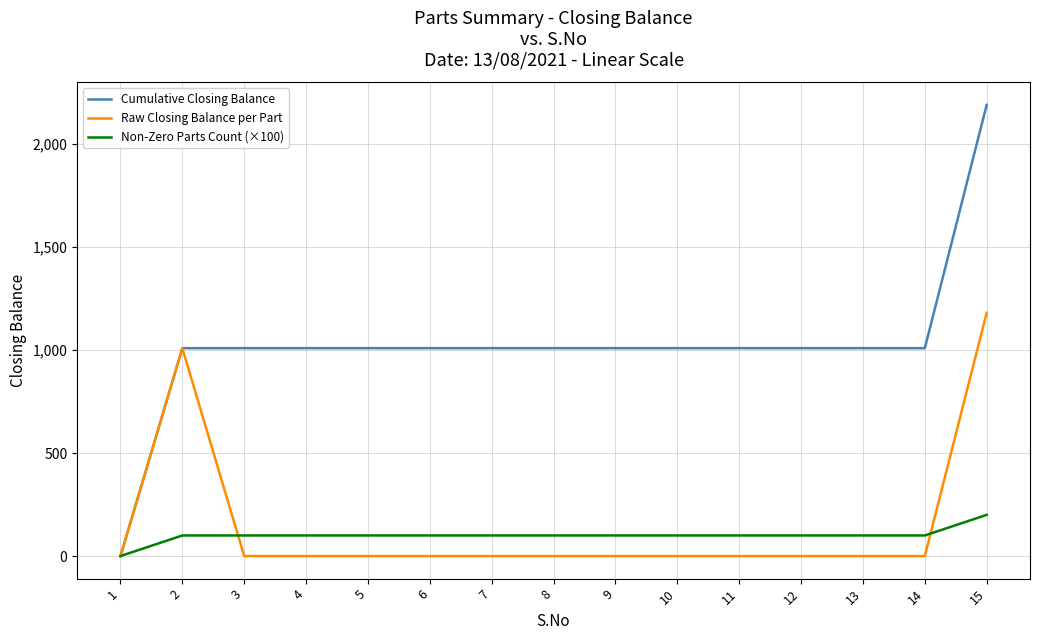

At which category is the sum across all series the highest?

15